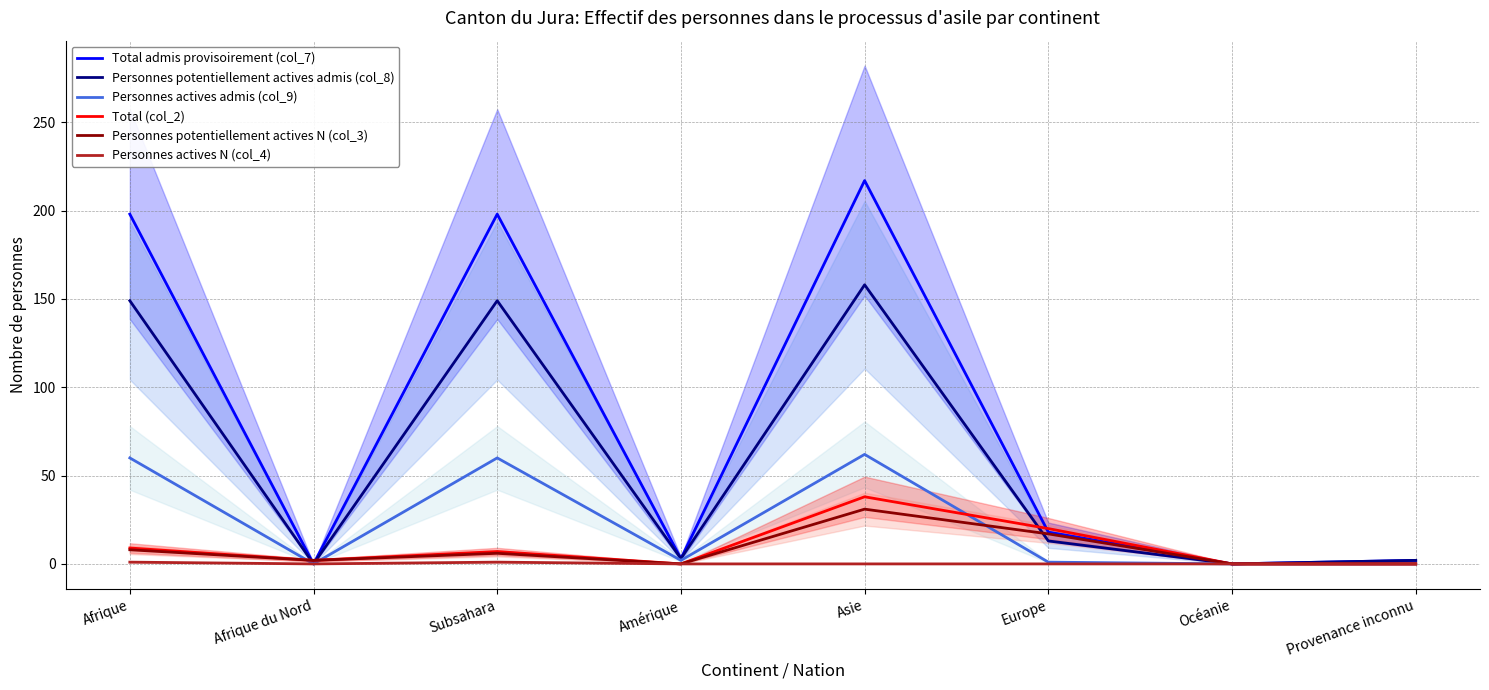

Count the number of categories in the chart.

8